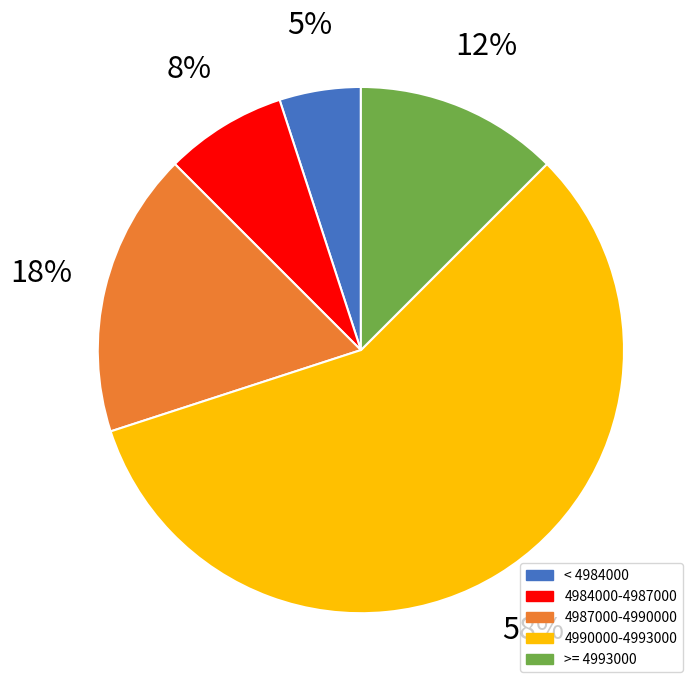

Does any single category account for the majority?

Yes